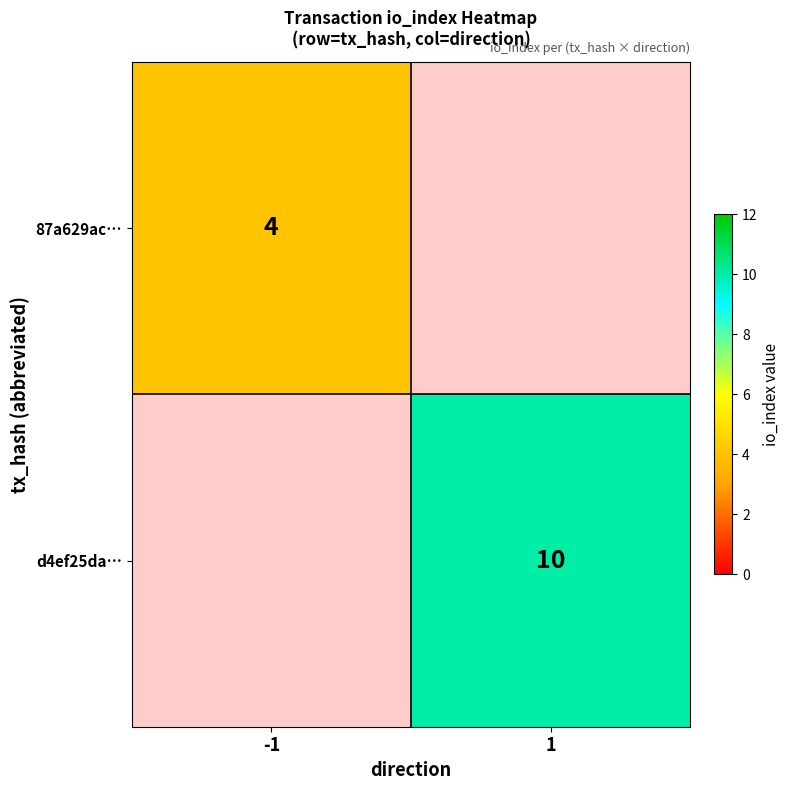

What is the smallest value displayed?

4.0